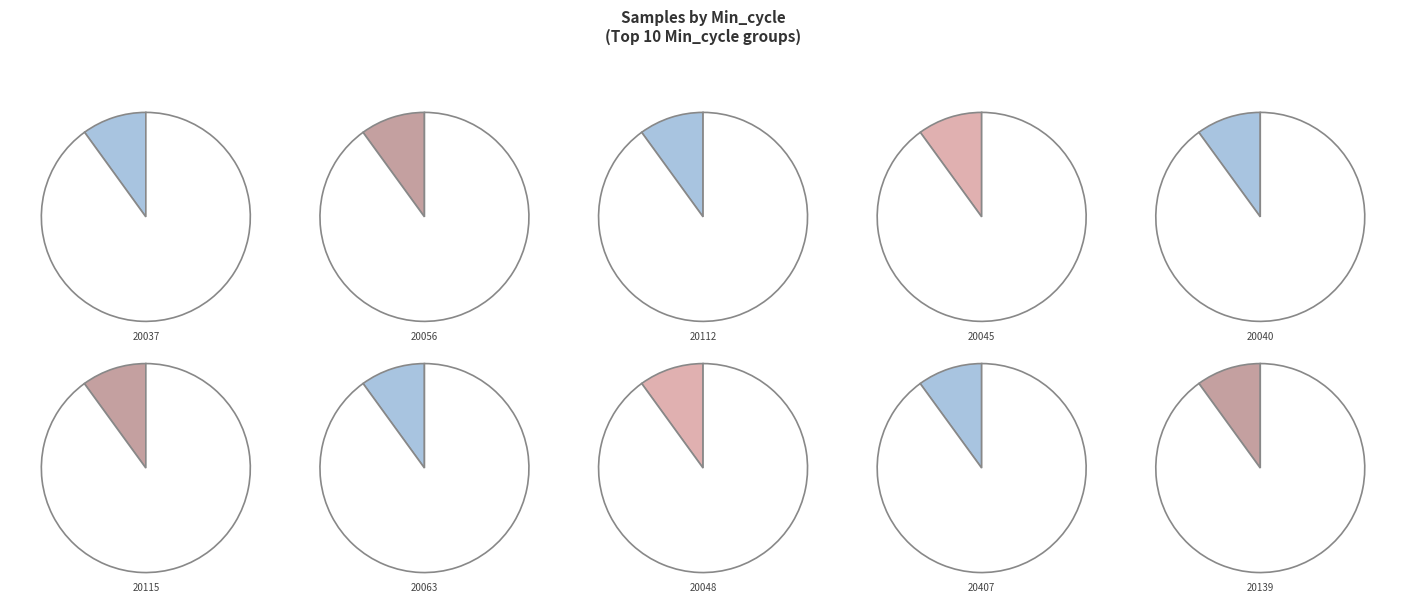

Rank the categories by value from lowest to highest.

20037, 20139, 20048, 20063, 20045, 20112, 20056, 20407, 20040, 20115